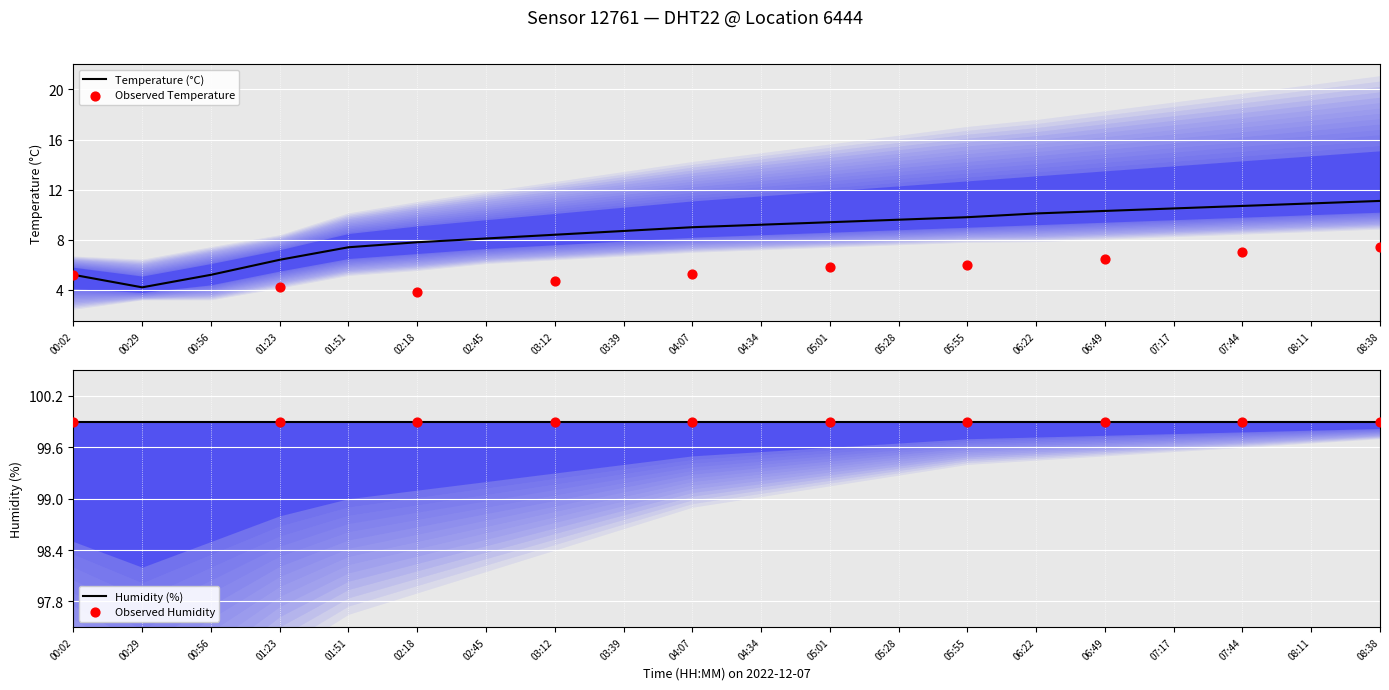

What is the change in value from 00:02 to 03:12?

+3.2